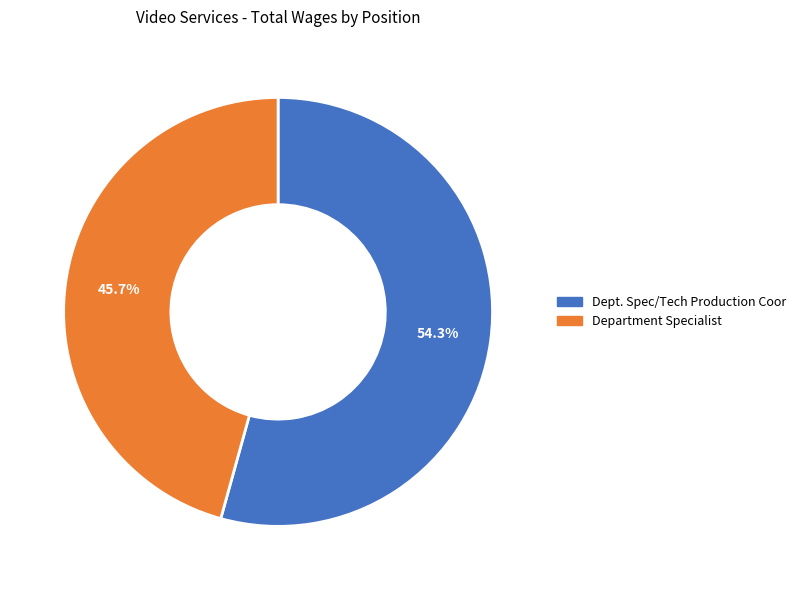

To the nearest percent, what percentage of the pie is Dept. Spec/Tech Production Coor?

54%